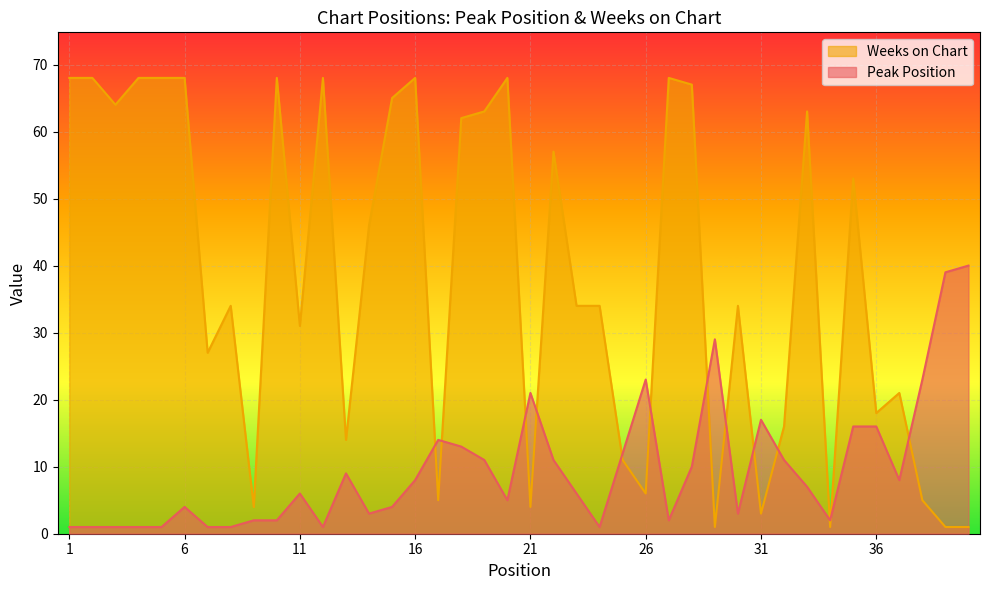

Reading right to left, what are all the values shown in this chart?

Peak Position: 40	39	23	8	16	16	2	7	11	17	3	29	10	2	23	12	1	6	11	21	5	11	13	14	8	4	3	9	1	6	2	2	1	1	4	1	1	1	1	1
Weeks on Chart: 1	1	5	21	18	53	1	63	16	3	34	1	67	68	6	11	34	34	57	4	68	63	62	5	68	65	46	14	68	31	68	4	34	27	68	68	68	64	68	68